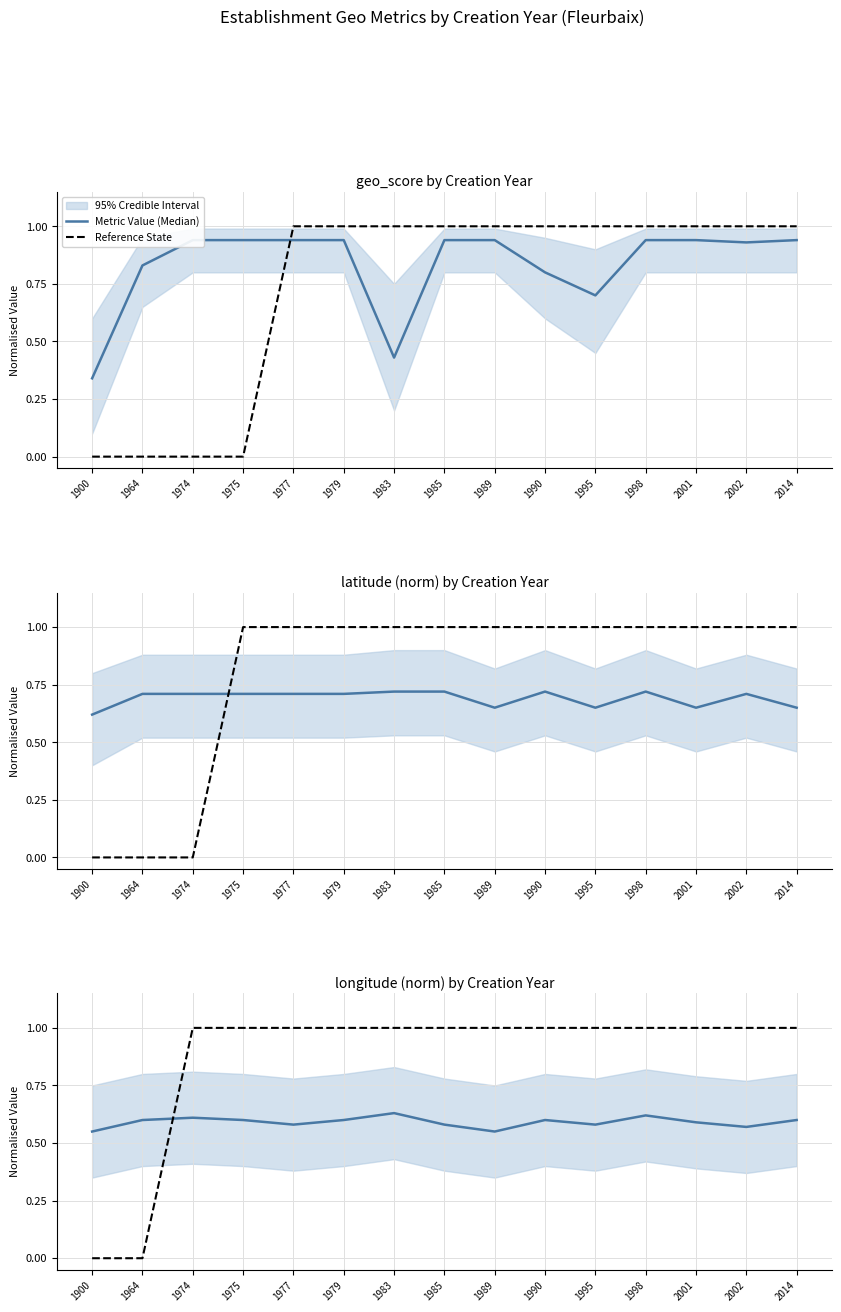

What is the value of the Metric Value (Median) point at the 4th from the left?

0.6